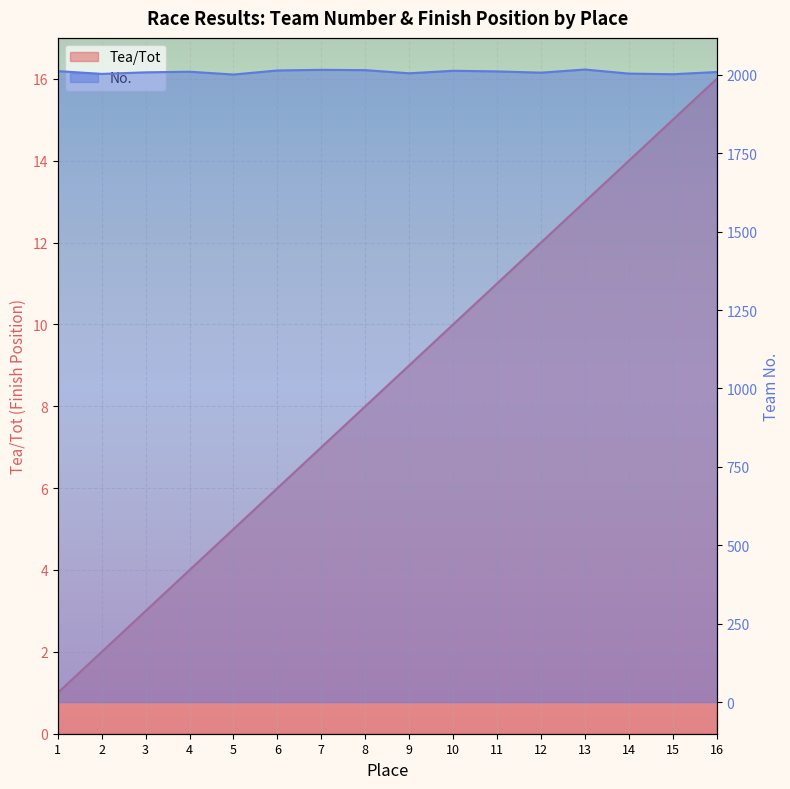

What is the lowest value of the Tea/Tot series?

1